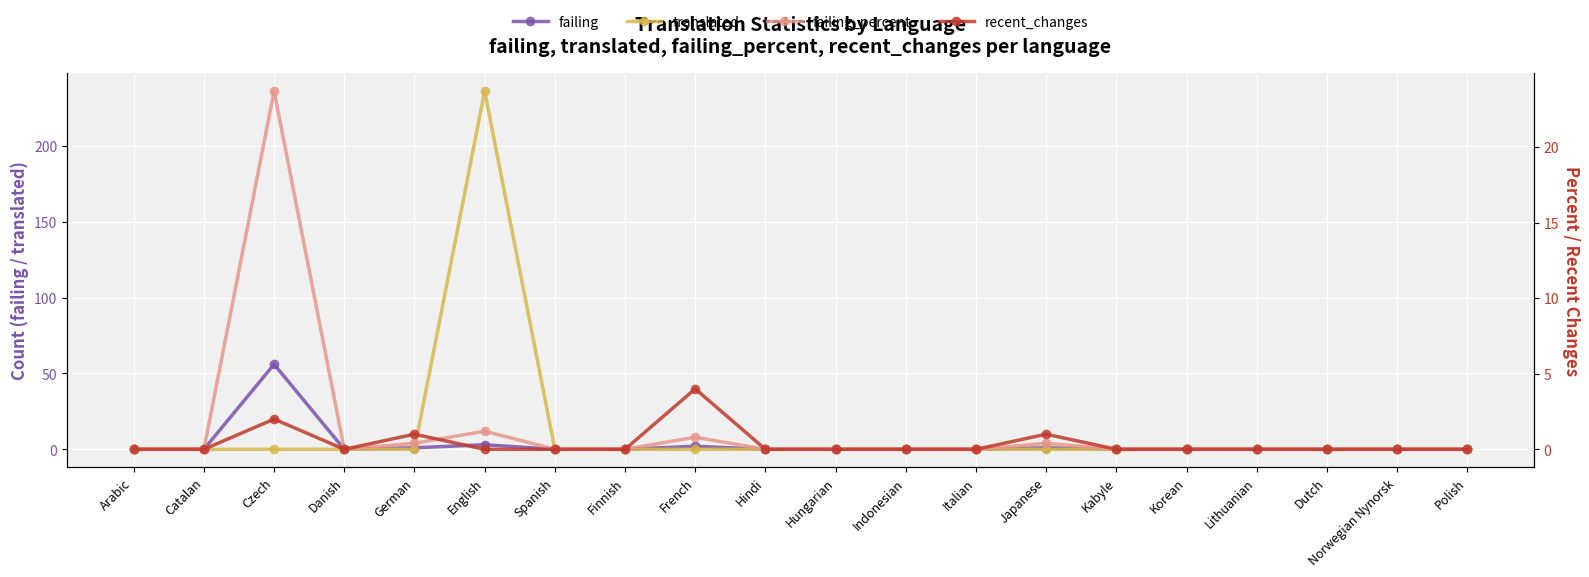

What is the difference between the second highest and minimum values in the failing_percent series?

1.2